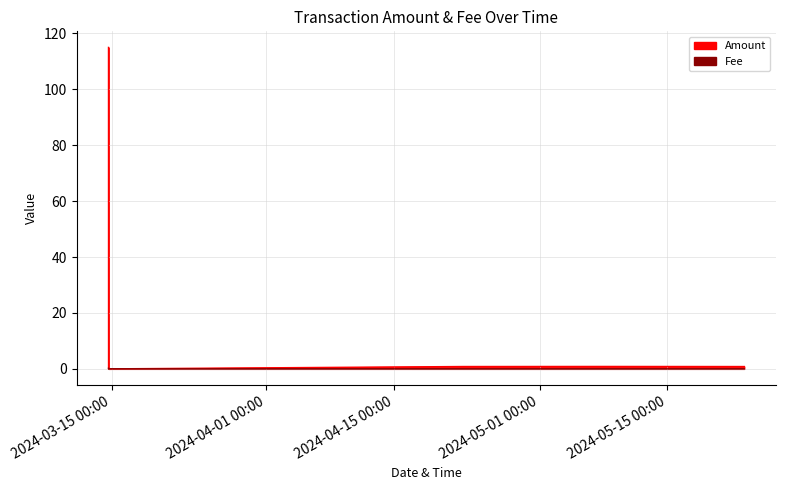

Reading right to left, what are all the values shown in this chart?

Amount: 0.8	0.9	0.8	0.0	115.0
Fee: 0.0	0.0	0.0	0.0	0.2